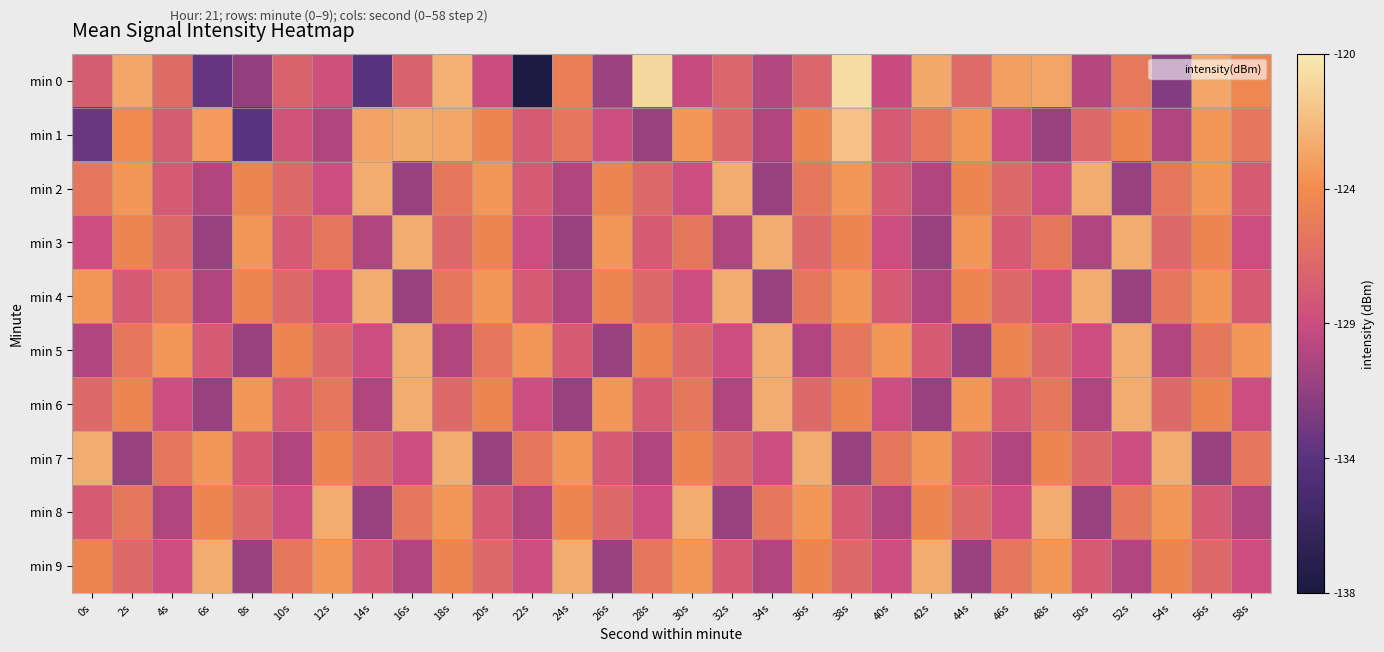

At which category is the sum across all series the highest?

38s